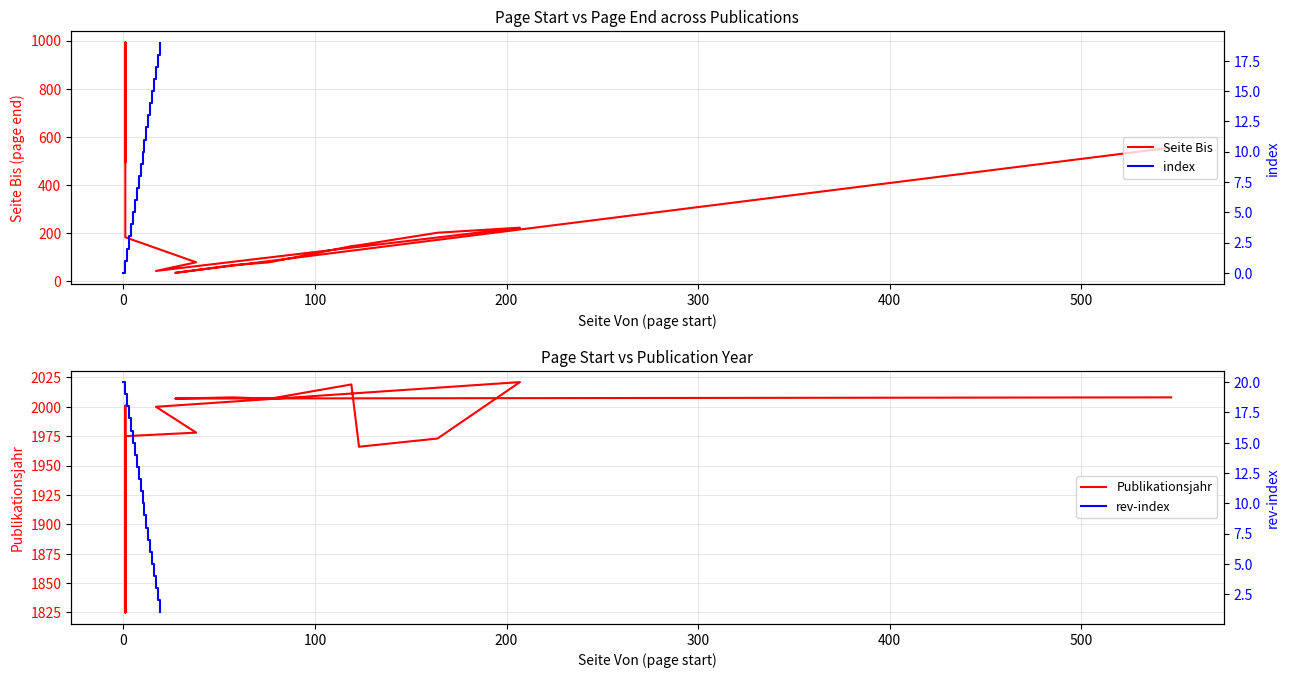

What is the value of the Seite Bis point at the 8th from the left?

201